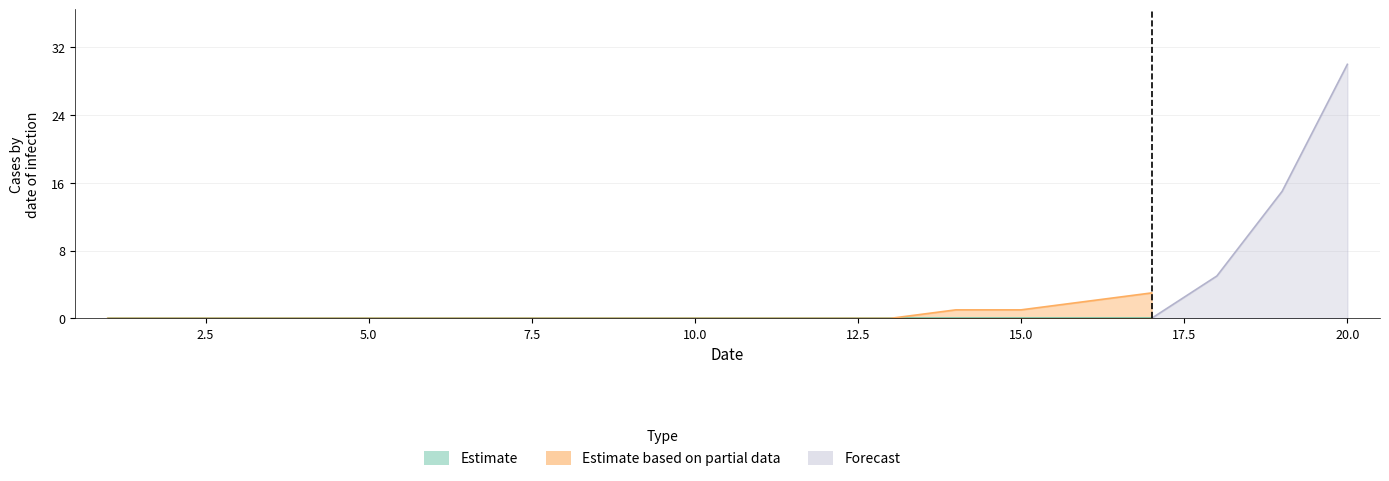

Which has a higher value, 3 or 5?

3